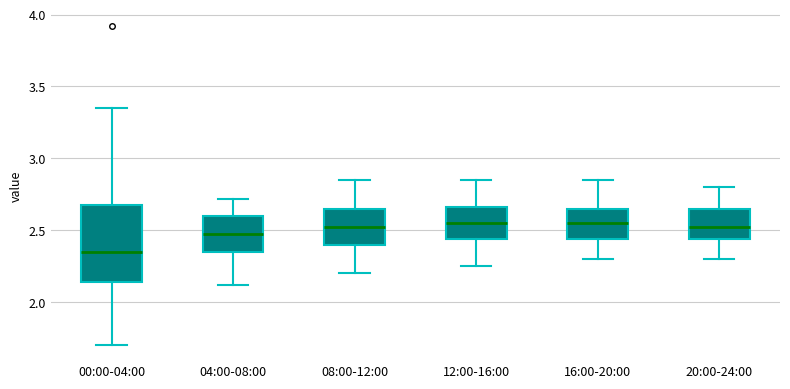

Reading left to right, read every box against the y-axis: the position of its median line, the range the box covers, and the ends of its whiskers. The values are not printed on the chart, so give them approximately, as read against the axis.

00:00-04:00: median 2.35, box 2.15 to 2.70, whiskers 1.70 to 3.35
04:00-08:00: median 2.50, box 2.35 to 2.60, whiskers 2.10 to 2.70
08:00-12:00: median 2.55, box 2.40 to 2.65, whiskers 2.20 to 2.85
12:00-16:00: median 2.55, box 2.45 to 2.65, whiskers 2.25 to 2.85
16:00-20:00: median 2.55, box 2.45 to 2.65, whiskers 2.30 to 2.85
20:00-24:00: median 2.55, box 2.45 to 2.65, whiskers 2.30 to 2.80